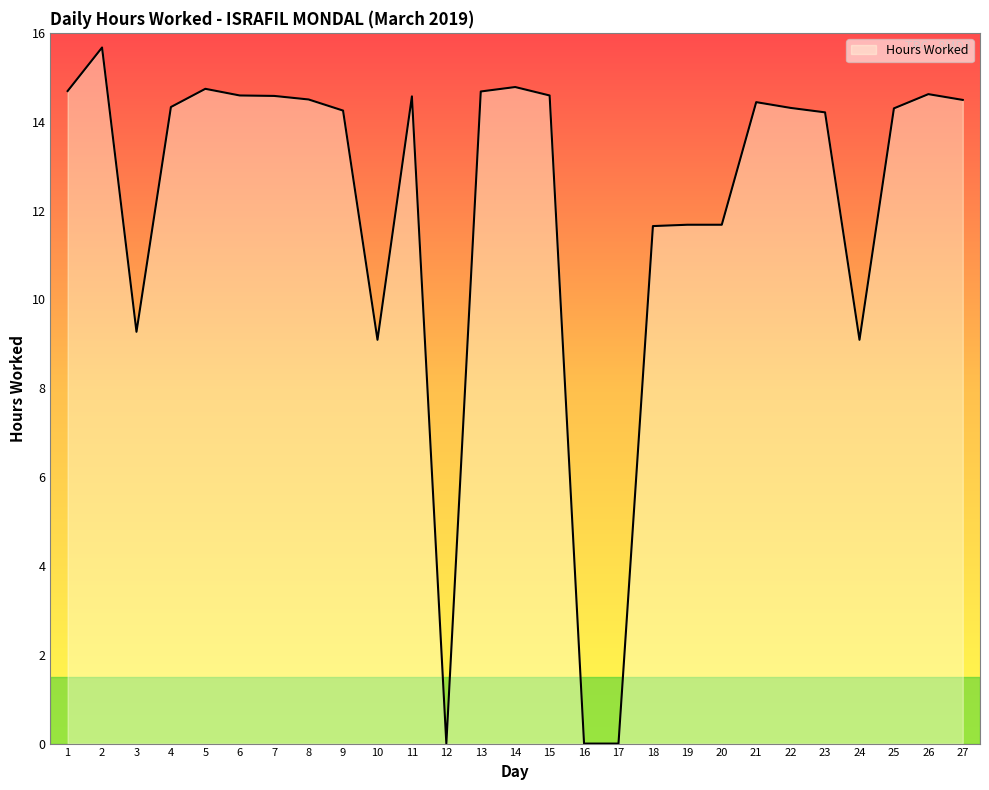

Which category has the highest value across all series?

2